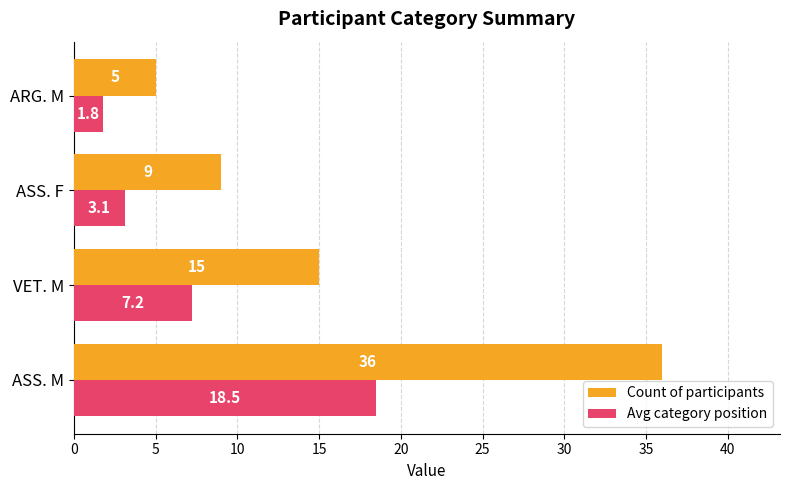

The Count of participants series shows 12.5 at ASS. F. True or false?

False